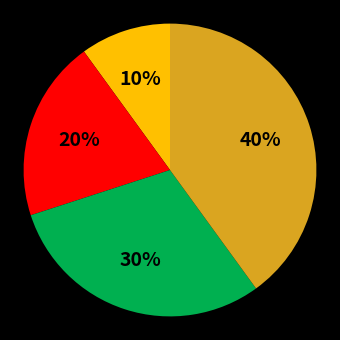

To the nearest percent, what is the difference between the largest and smallest slice percentages?

30%